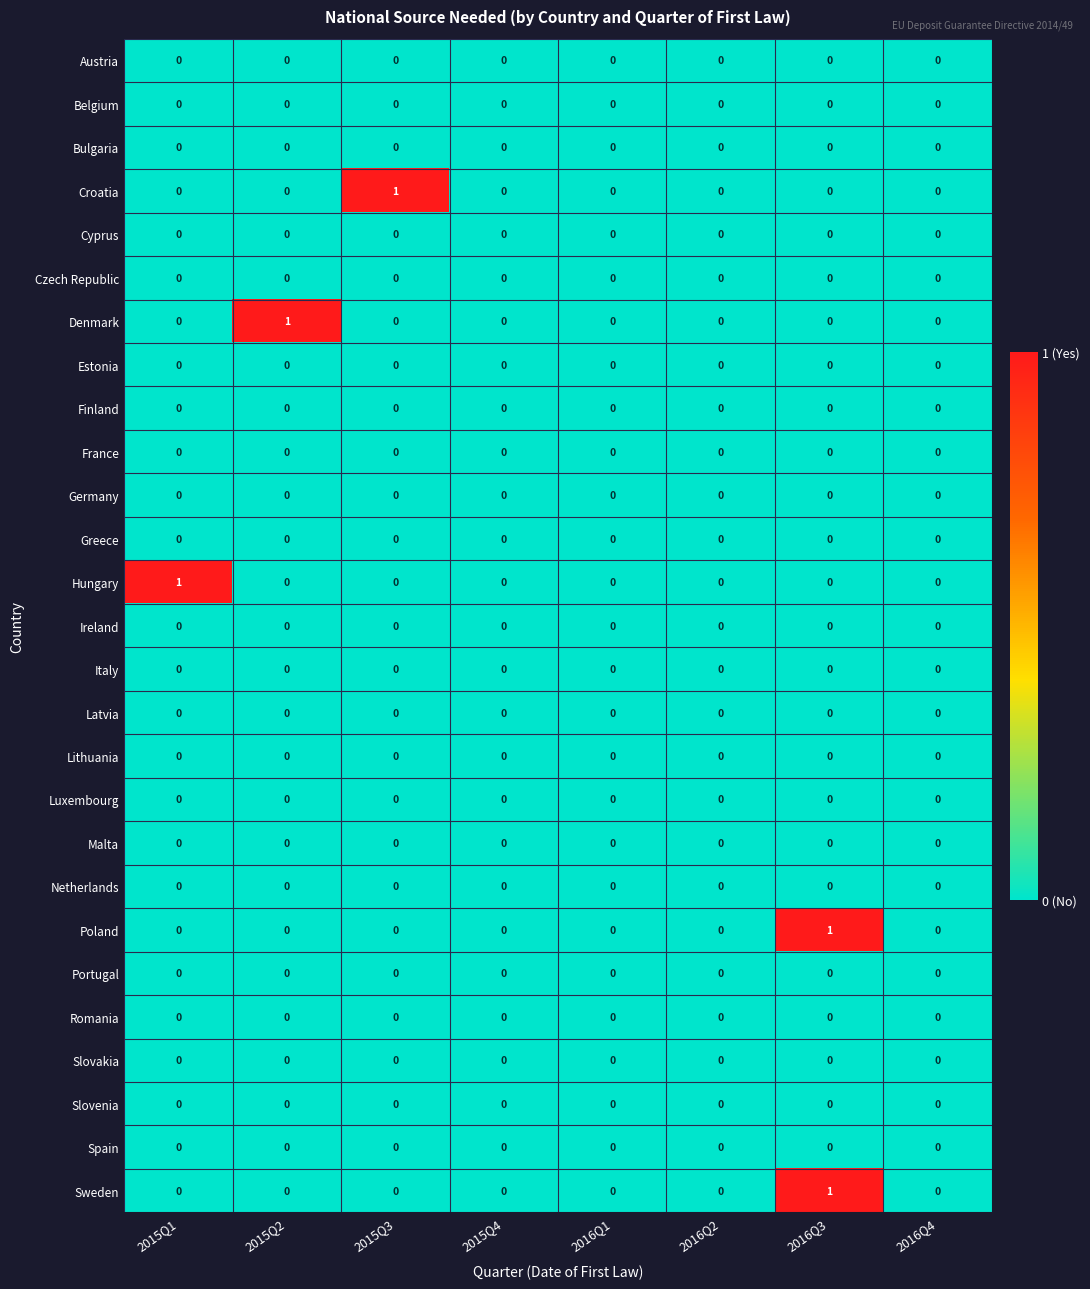

How many Sweden values are between 0 and 1?

8